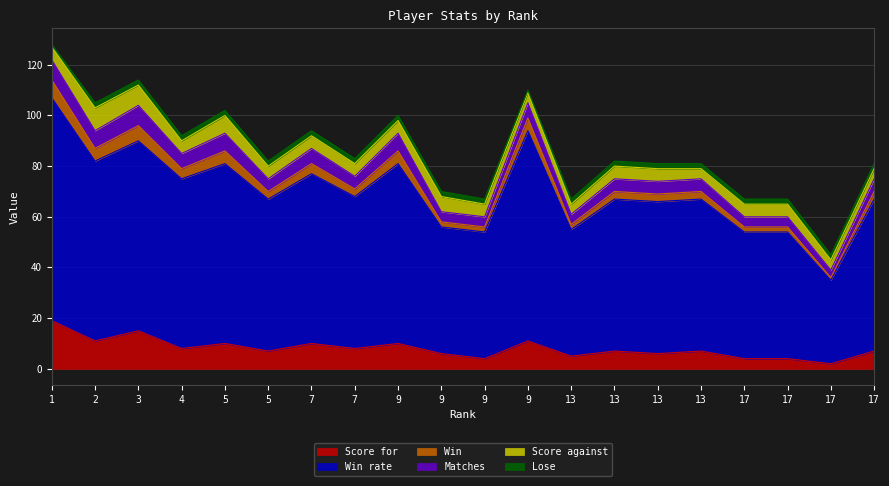

At which category does Win rate reach its first local valley?

2